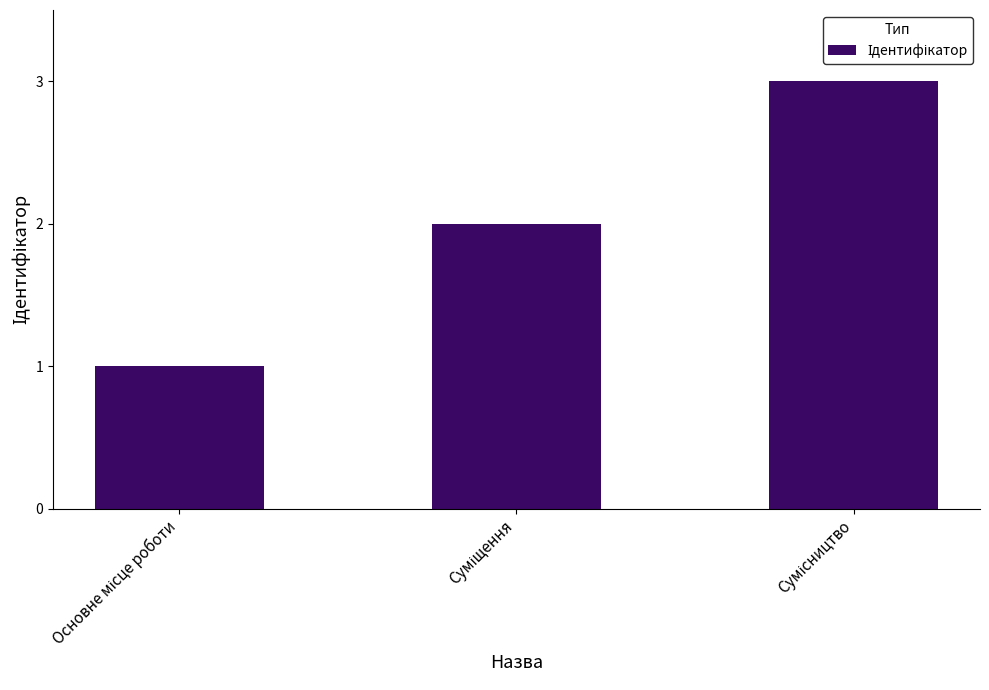

Count the number of data series in this chart.

1